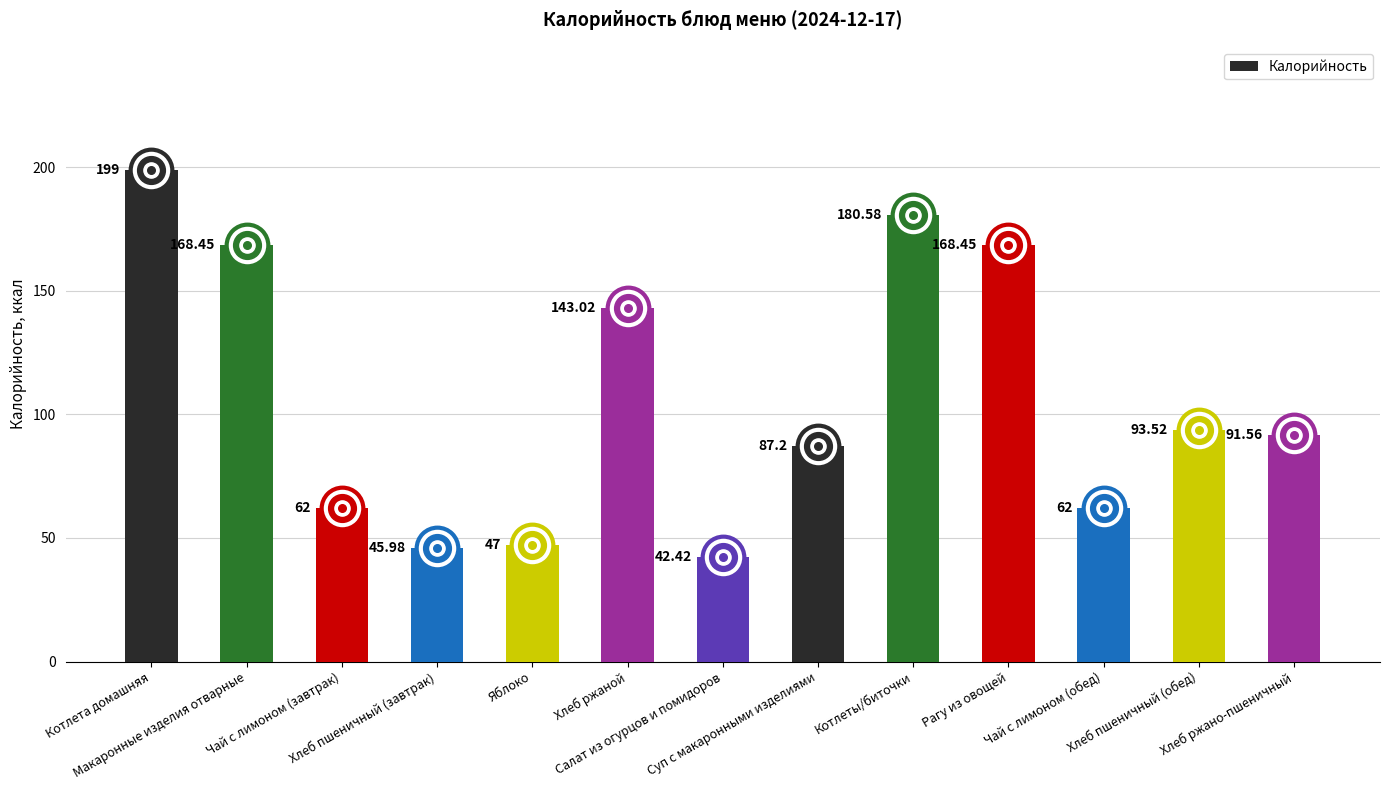

Which has a higher value, Котлеты/биточки or Хлеб пшеничный (завтрак)?

Котлеты/биточки